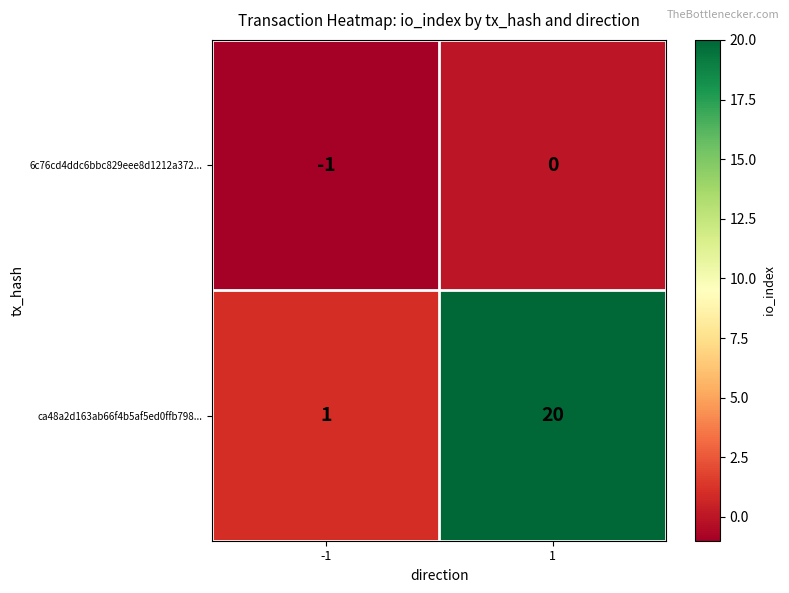

Which series has the widest spread of values?

ca48a2d163ab66f4b5af5ed0ffb798...